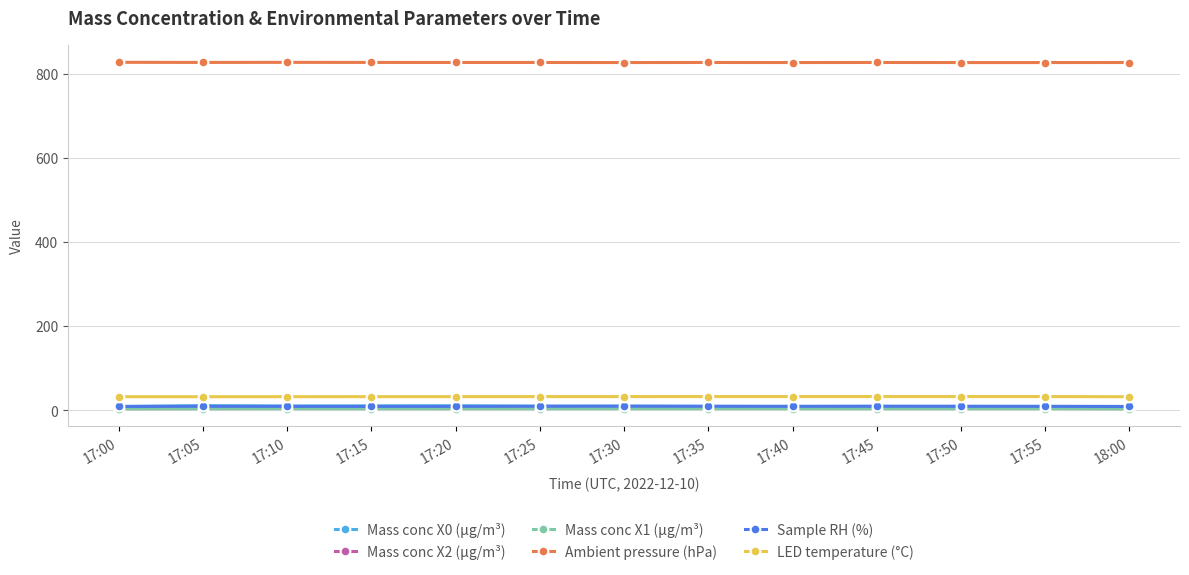

True or false: LED temperature (°C) and Ambient pressure (hPa) cross at least once.

False